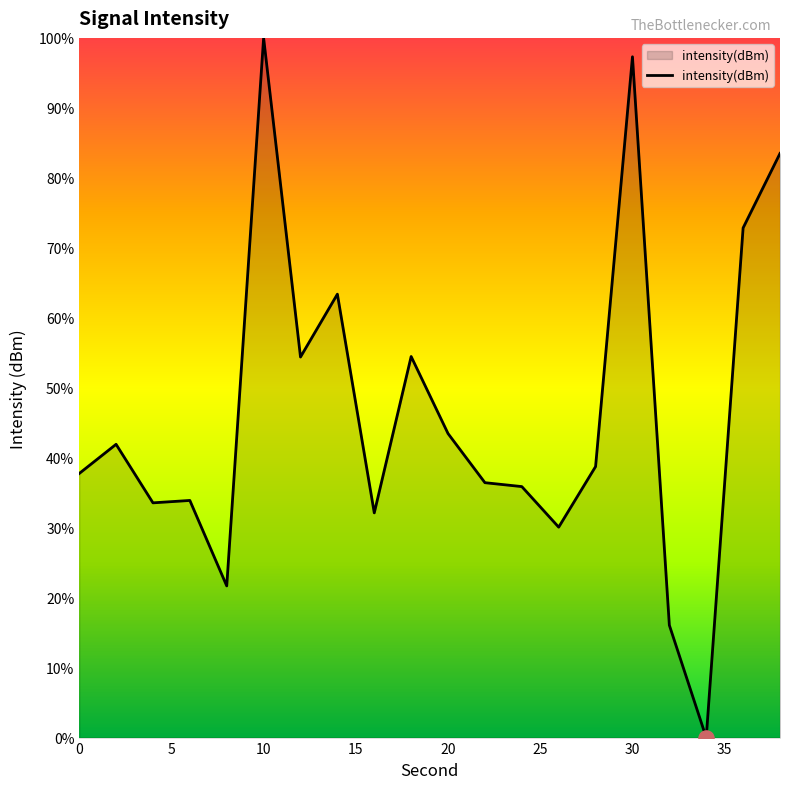

What is the difference between the maximum and minimum values?

100.0